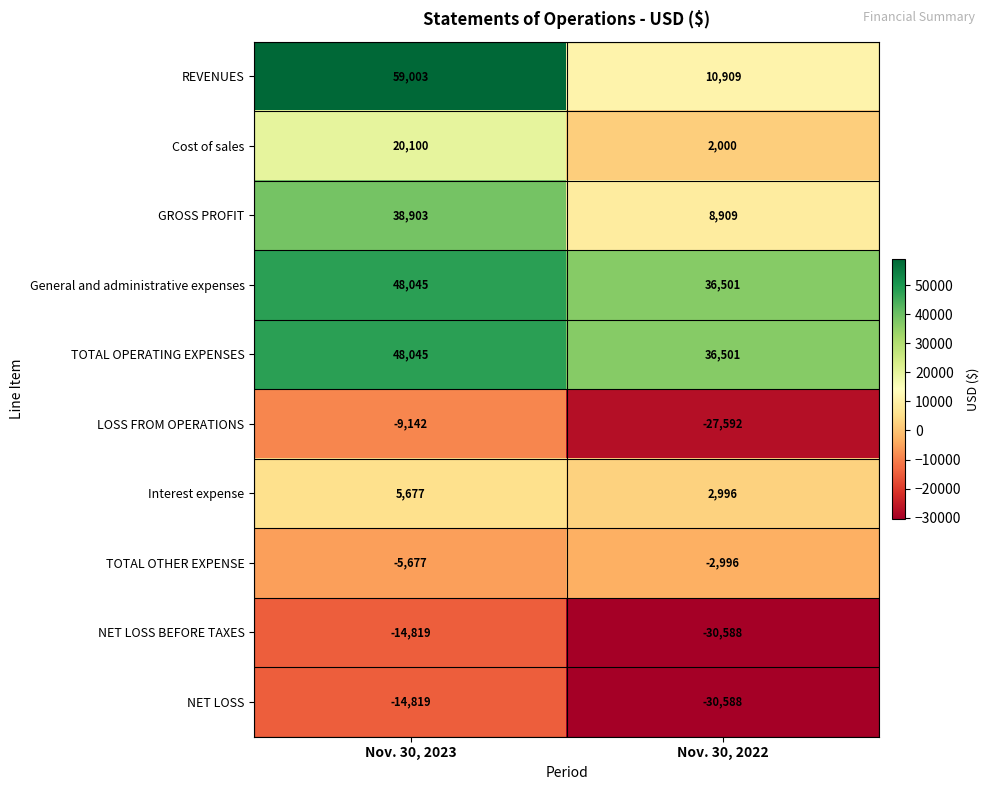

True or false: NET LOSS BEFORE TAXES has a value of -30588 at Nov. 30, 2022.

True